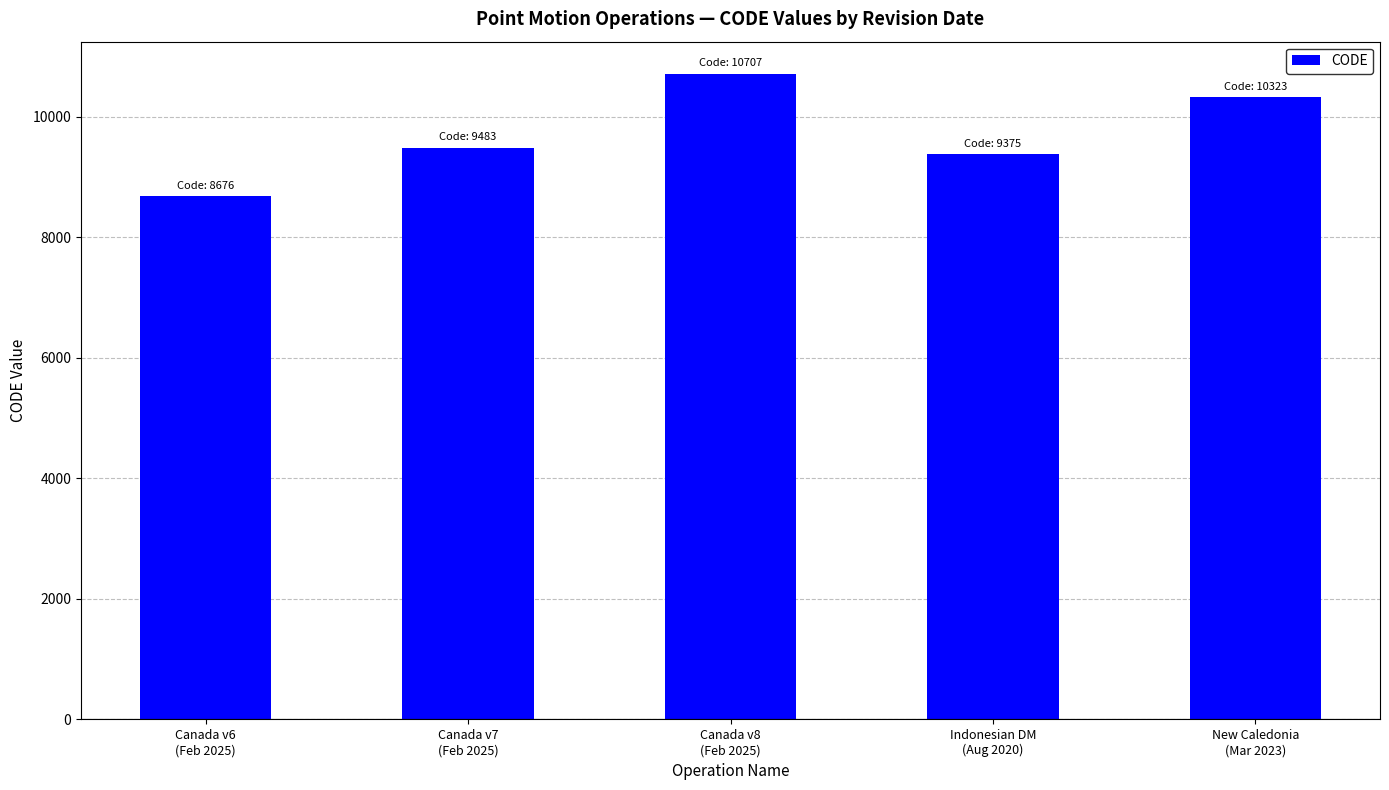

Which label corresponds to the largest value in the chart?

Canada v8
(Feb 2025)